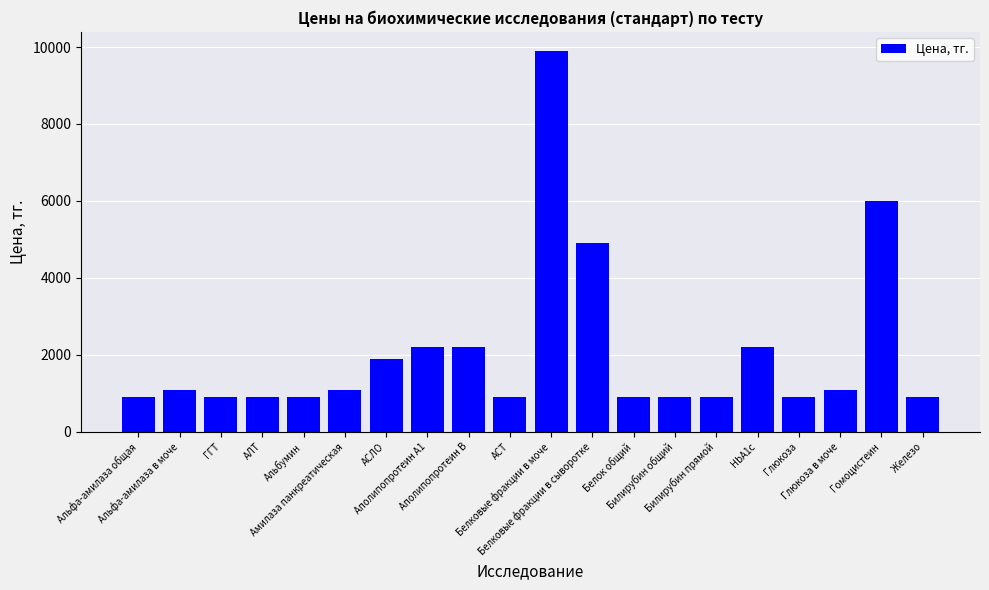

Is it true that the value at Альфа-амилаза общая is 890?

True